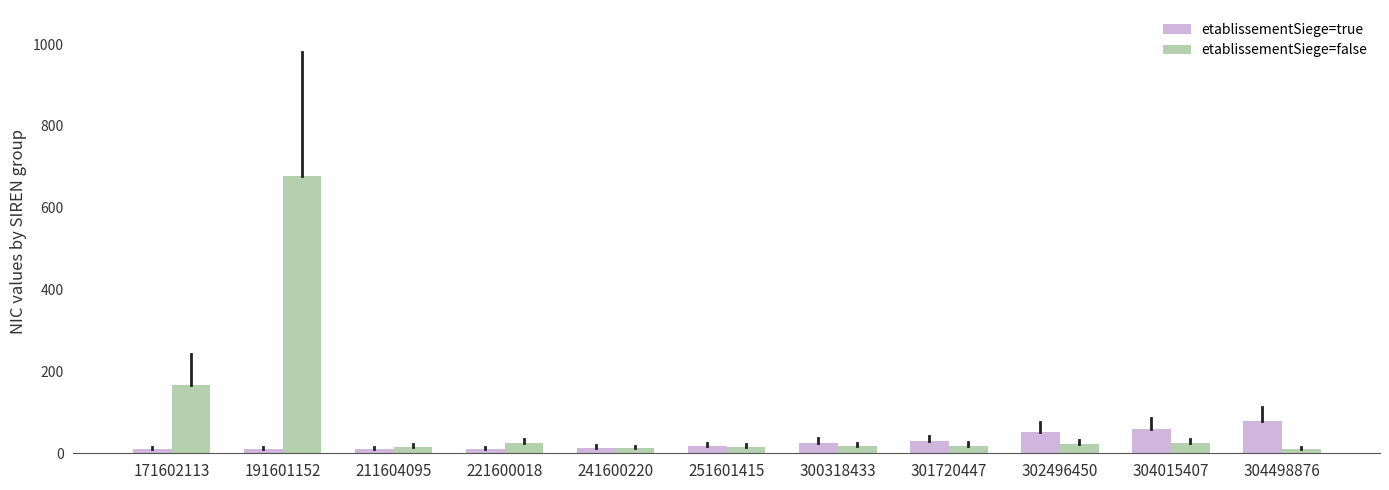

What is the difference between the highest and lowest values at 304015407?

36